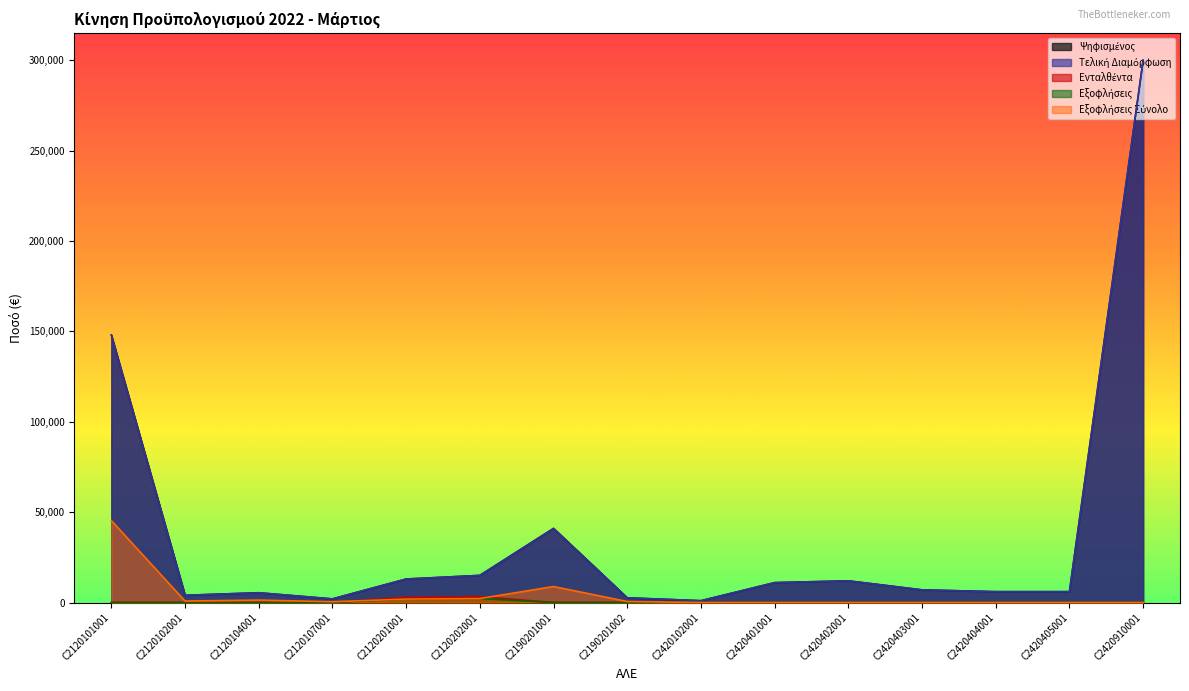

Does the chart display data point markers on the line(s)?

No